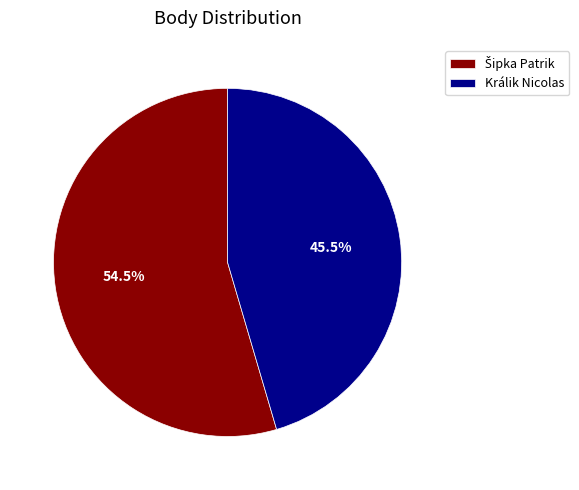

What portion of the pie excludes Králik Nicolas?

54.5%